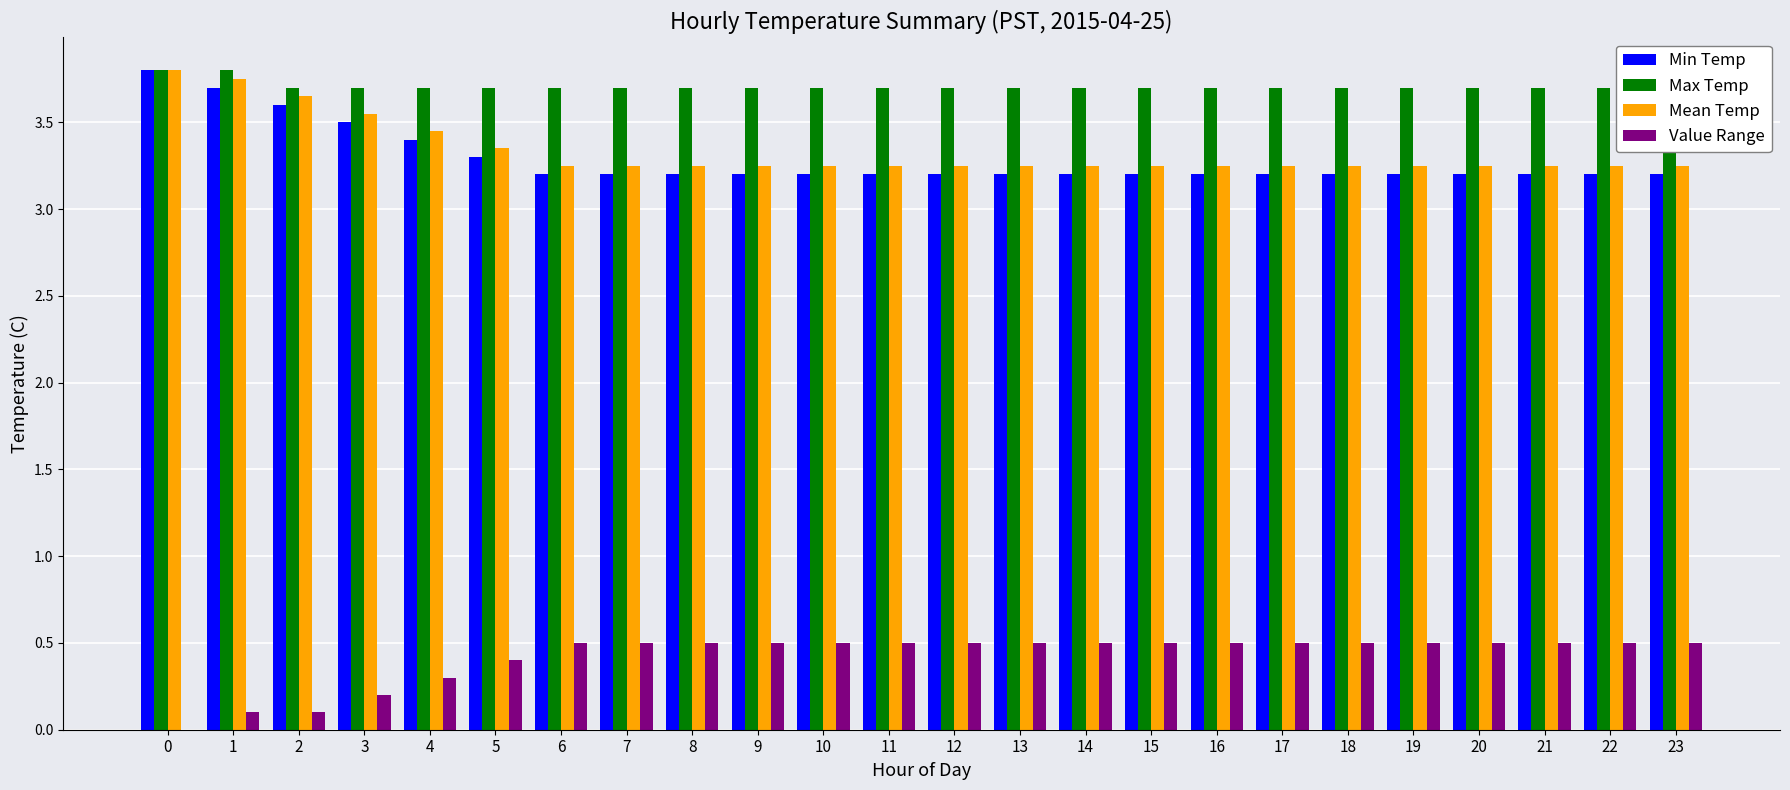

What is the greatest value displayed?

3.8